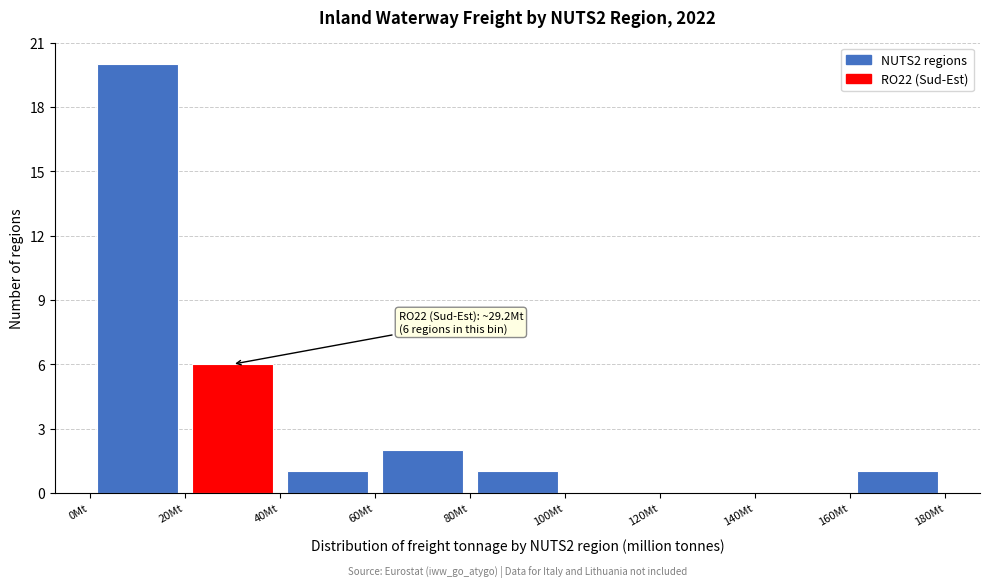

Which range on the x-axis has the tallest bar?

0 to 20